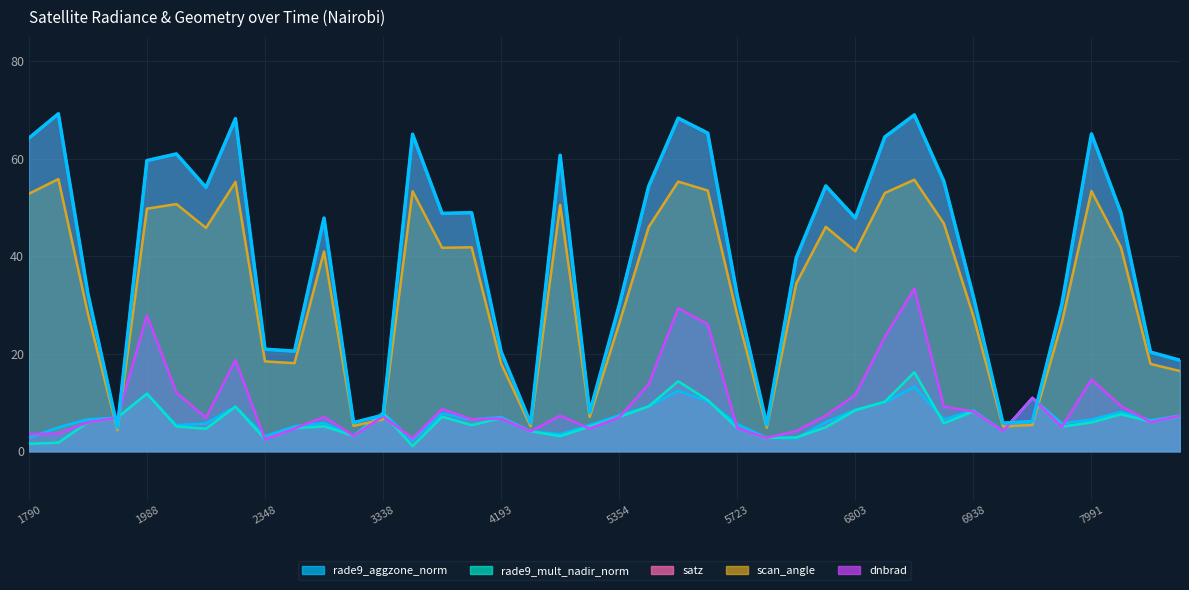

Reading left to right, list all the values displayed in this chart.

dnbrad: 3.5	3.6	5.9	6.9	27.8	12.0	6.9	18.7	2.4	4.7	7.0	3.2	7.2	2.6	8.7	6.5	6.7	4.1	7.3	4.7	7.0	13.7	29.4	26.1	4.7	2.7	4.1	7.3	11.5	23.4	33.4	9.1	8.2	4.1	10.9	5.0	14.7	9.3	6.0	7.3
rade9_aggzone_norm: 2.8	4.9	6.6	6.9	11.8	5.4	5.7	9.2	3.1	5.1	5.8	3.2	7.9	2.2	7.7	6.5	7.0	4.1	3.5	5.4	7.4	9.2	12.4	10.3	5.6	2.7	2.7	5.9	8.5	10.0	13.3	6.5	8.4	4.1	10.9	5.7	6.5	8.1	6.4	7.3
rade9_mult_nadir_norm: 1.5	1.8	5.9	6.9	11.8	5.1	4.6	9.1	2.5	4.7	5.1	3.2	7.8	1.1	7.1	5.4	6.8	4.1	3.1	5.0	7.0	9.2	14.4	10.5	4.7	2.7	2.8	4.9	8.4	10.2	16.2	5.7	8.2	4.1	10.9	5.0	5.9	7.6	6.1	7.3
satz: 64.2	69.2	32.4	4.9	59.6	61.0	54.1	68.2	20.9	20.5	47.8	5.9	7.4	65.0	48.8	48.9	20.4	5.8	60.7	8.0	29.9	54.4	68.4	65.3	31.9	5.5	39.7	54.4	47.9	64.5	69.0	55.4	31.7	5.8	6.1	30.3	65.1	48.9	20.3	18.7
scan_angle: 52.8	55.8	28.3	4.3	49.8	50.7	45.8	55.3	18.4	18.1	41.0	5.2	6.6	53.3	41.7	41.9	18.0	5.1	50.5	7.0	26.2	46.0	55.3	53.5	27.9	4.8	34.4	46.0	41.0	53.0	55.7	46.7	27.7	5.1	5.4	26.5	53.4	41.8	17.9	16.5